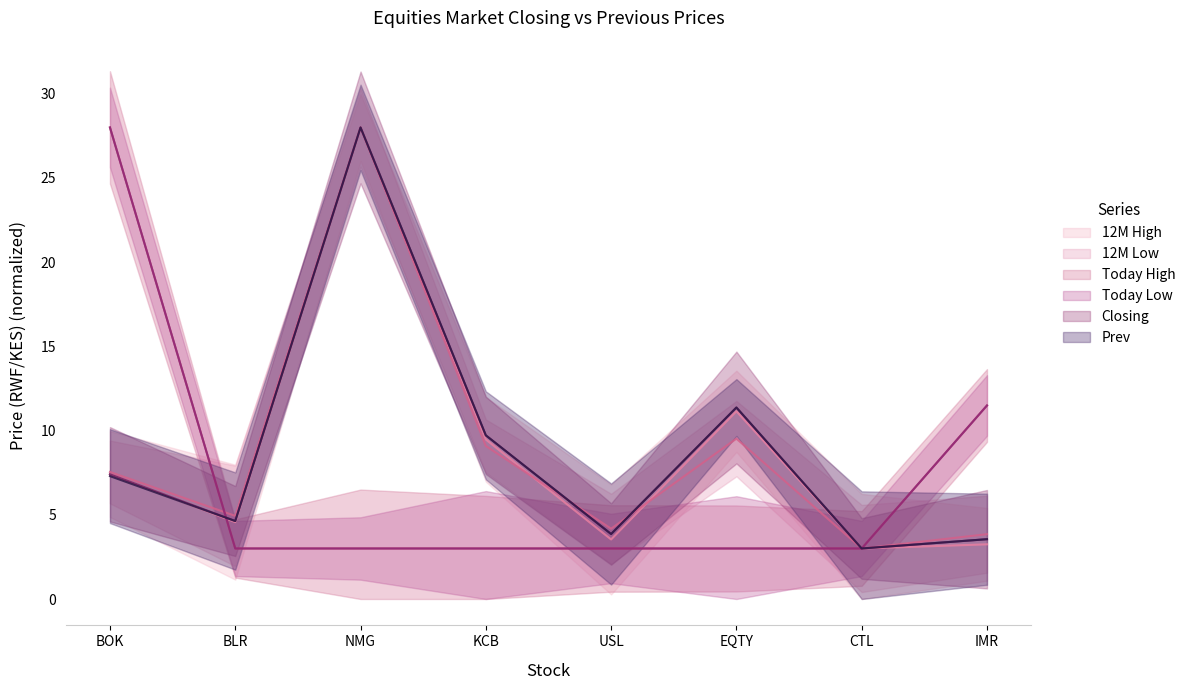

List the labels in order of 12M High value, smallest first.

CTL, IMR, USL, BLR, BOK, KCB, EQTY, NMG